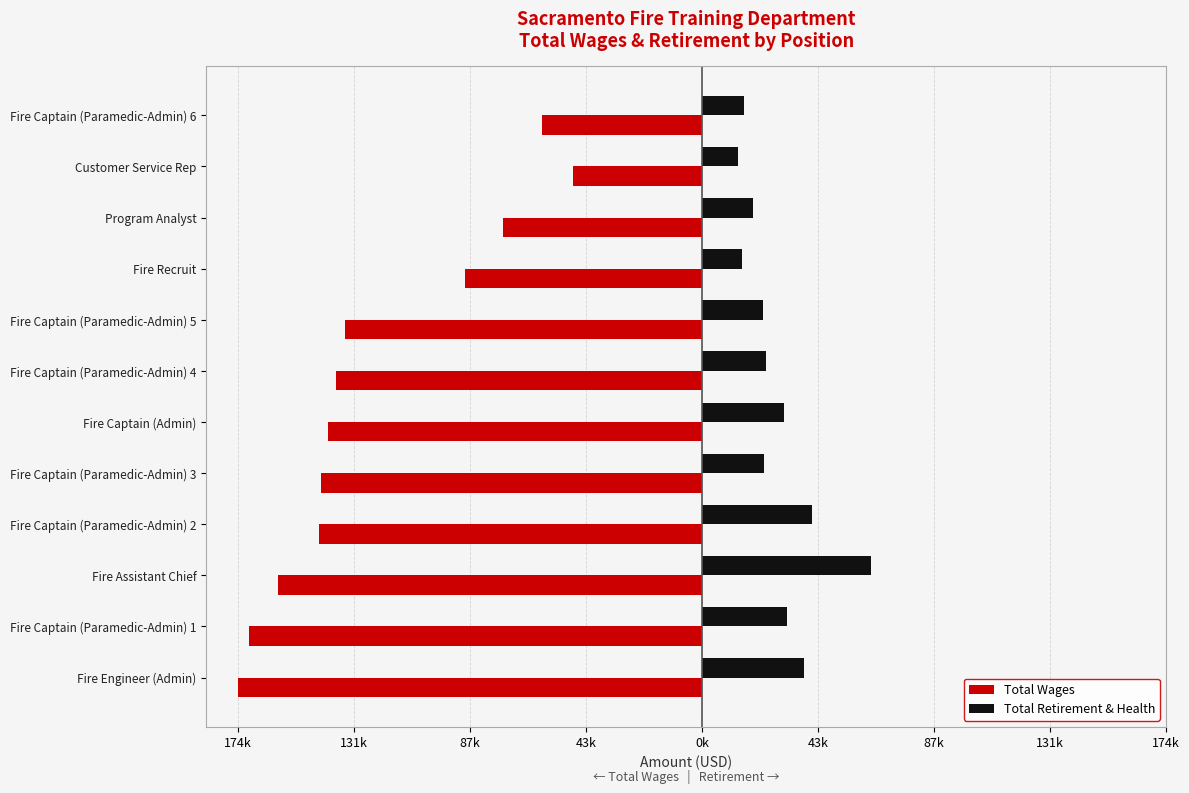

Which series has the largest range (max minus min)?

Total Wages